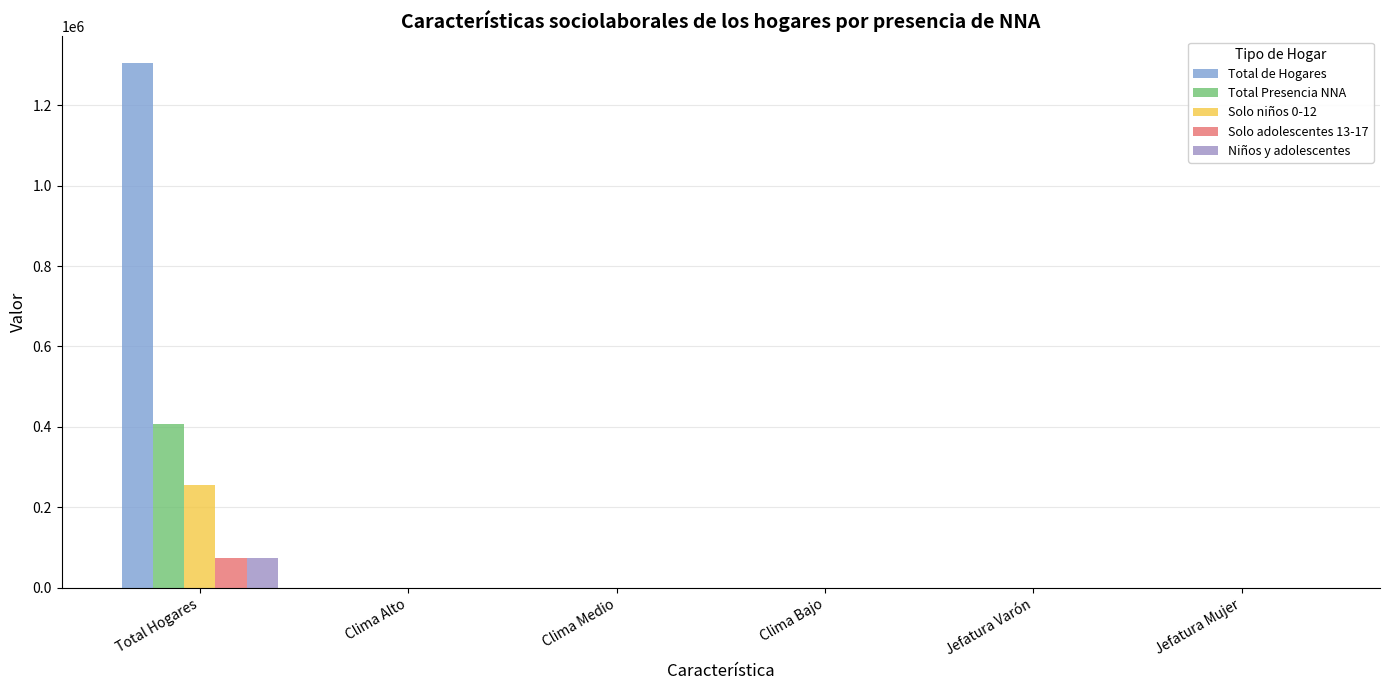

What is the total value across all series at Clima Bajo?

14.5